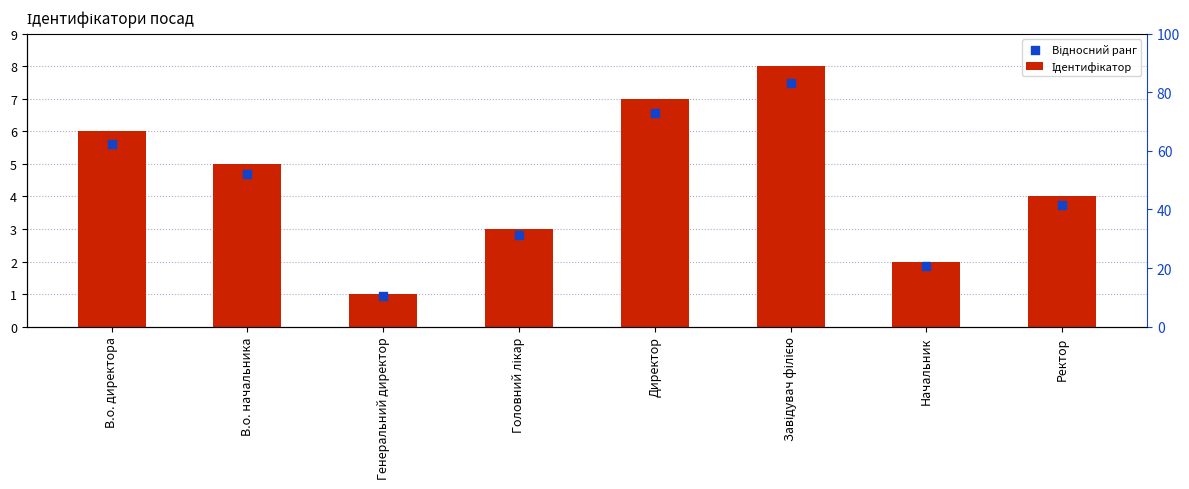

What is the total value across all series at Головний лікар?

5.8